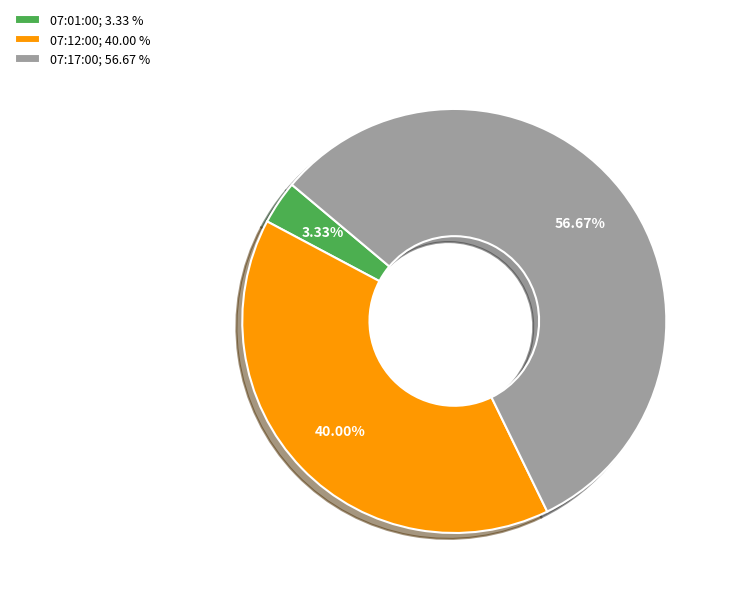

True or false: 07:17:00 accounts for 57% of the total.

True